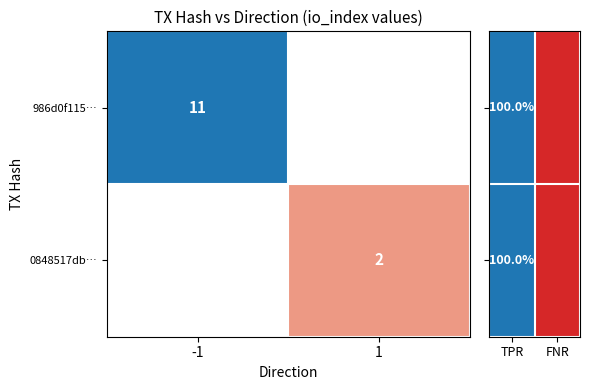

True or false: 986d0f115… has a value of 11 at -1.

True